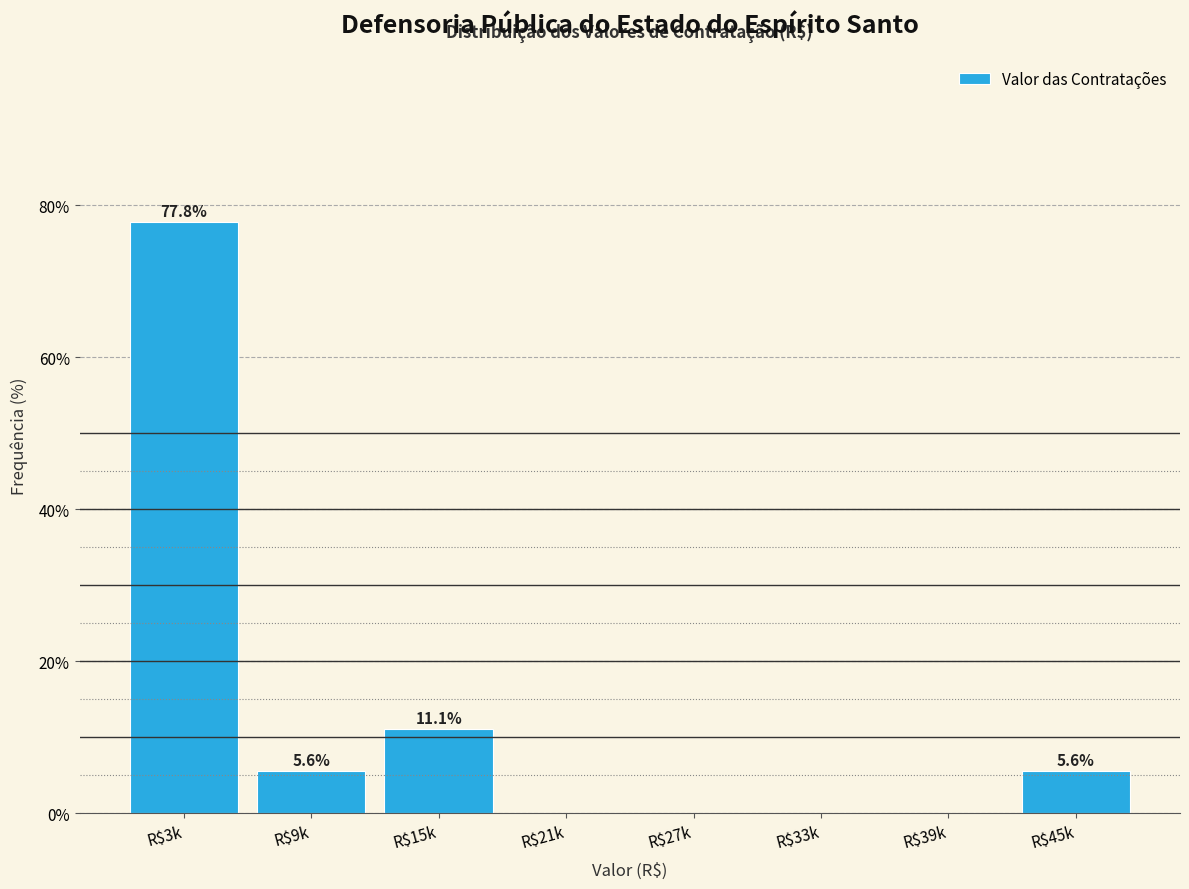

Which label corresponds to the largest value in the chart?

R$3k